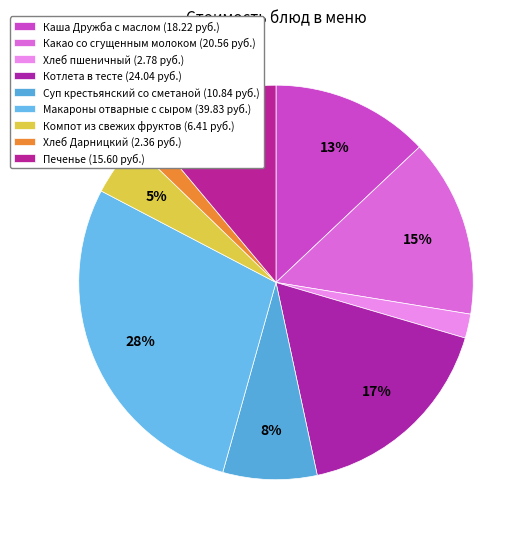

What is the ratio of the value at Какао со сгущенным молоком to the value at Хлеб Дарницкий?

8.7